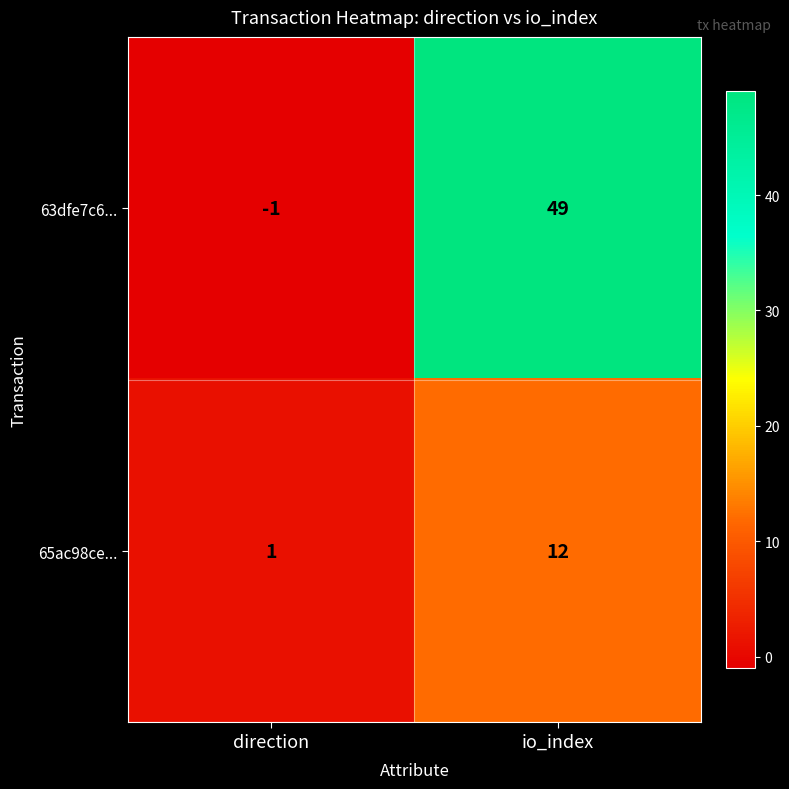

Reading left to right, what are all the values shown in this chart?

63dfe7c6...: -1	49
65ac98ce...: 1	12